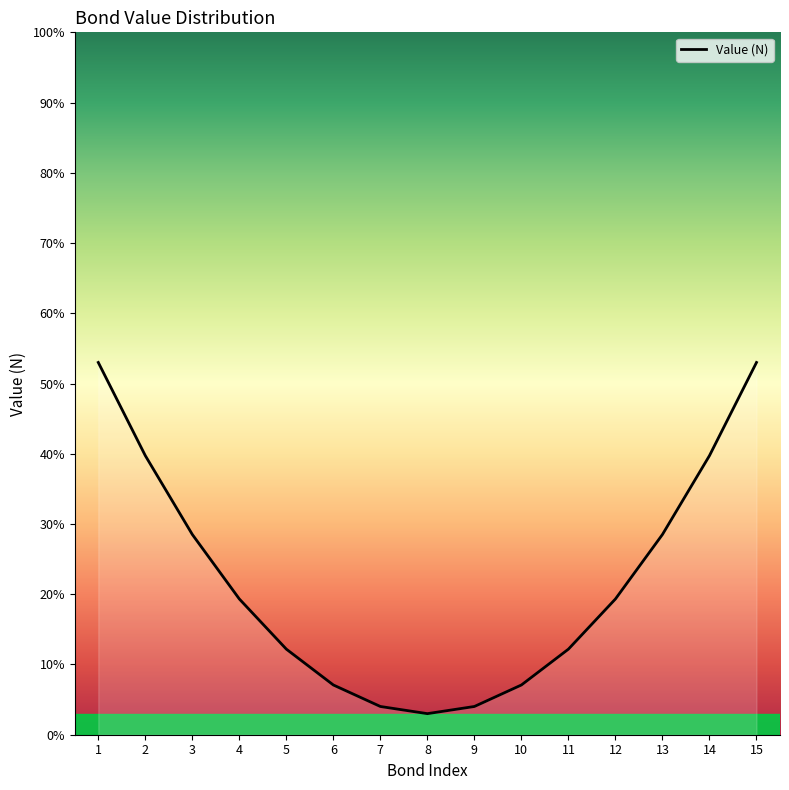

Reading left to right, list all the values displayed in this chart.

1=53.0	2=39.7	3=28.5	4=19.3	5=12.2	6=7.1	7=4.0	8=3.0	9=4.0	10=7.1	11=12.2	12=19.3	13=28.5	14=39.7	15=53.0